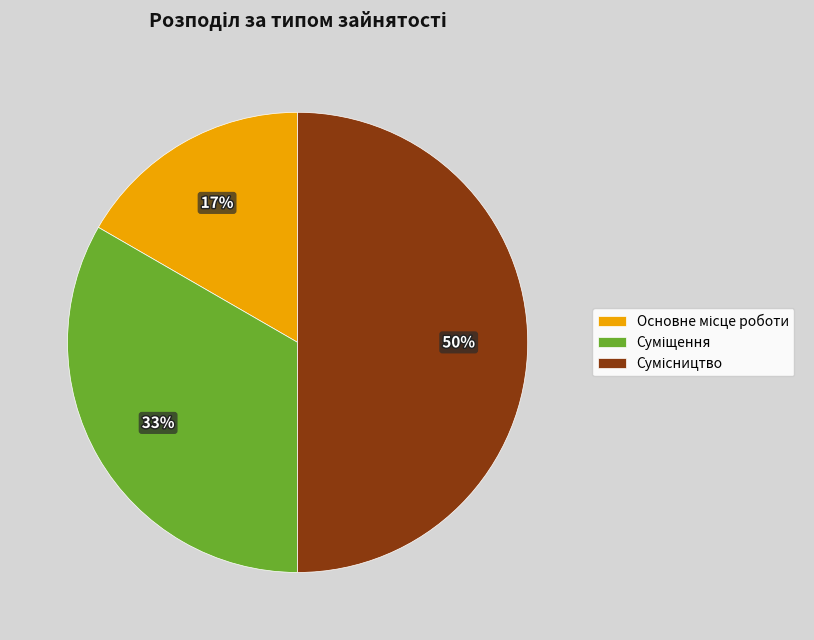

To the nearest percent, what is the difference between the largest and smallest slice percentages?

33%